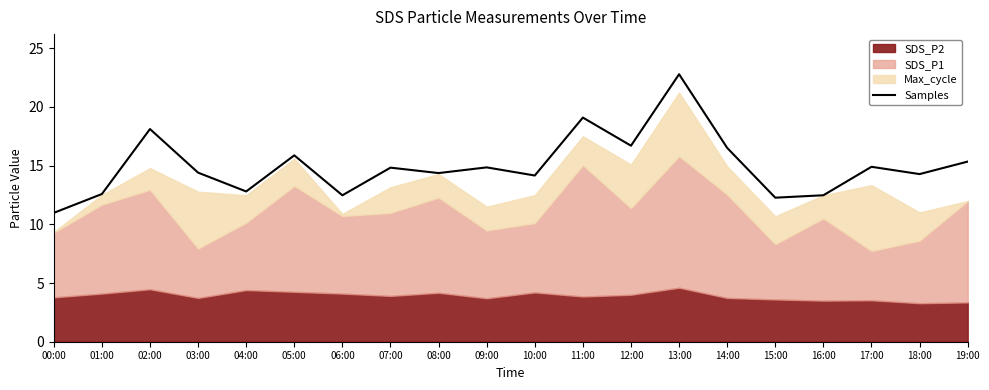

What is the difference between the maximum and minimum values?

11.8